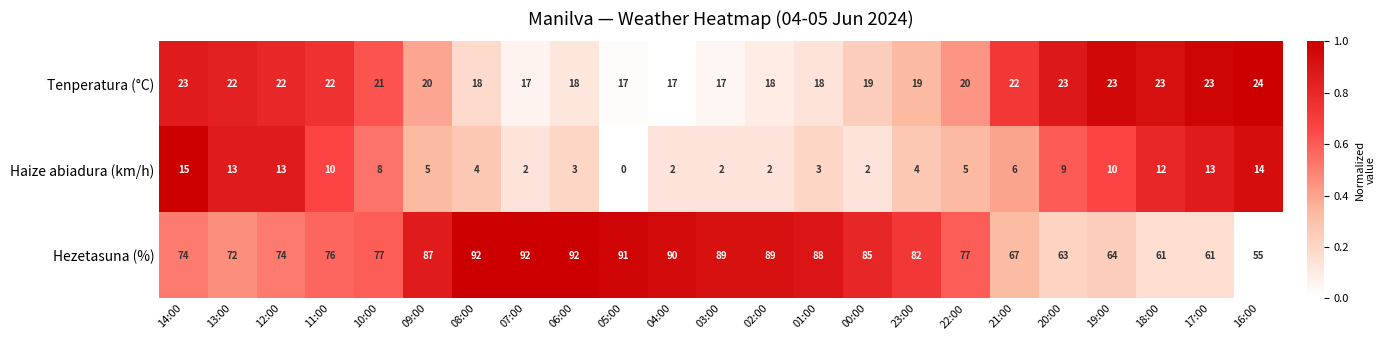

Which series has the largest total across all categories?

Hezetasuna (%)